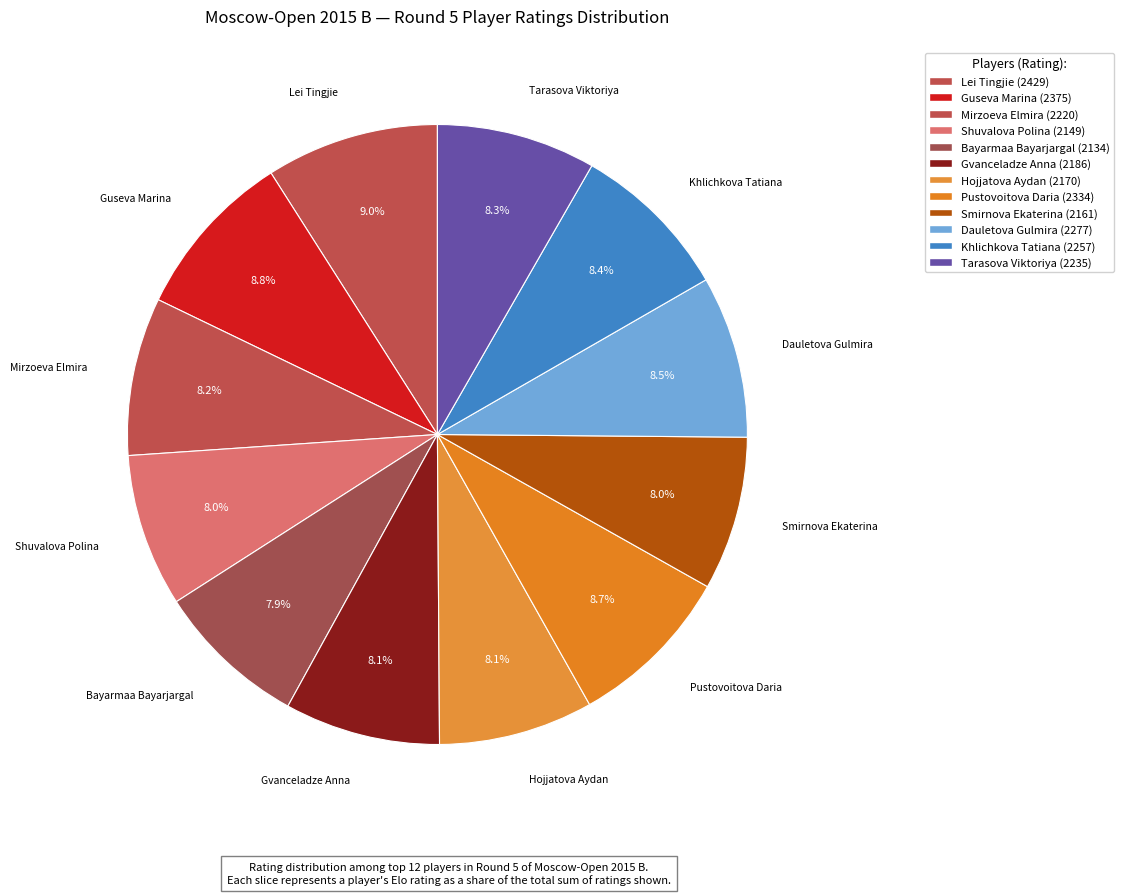

How many slices are in this pie chart?

12